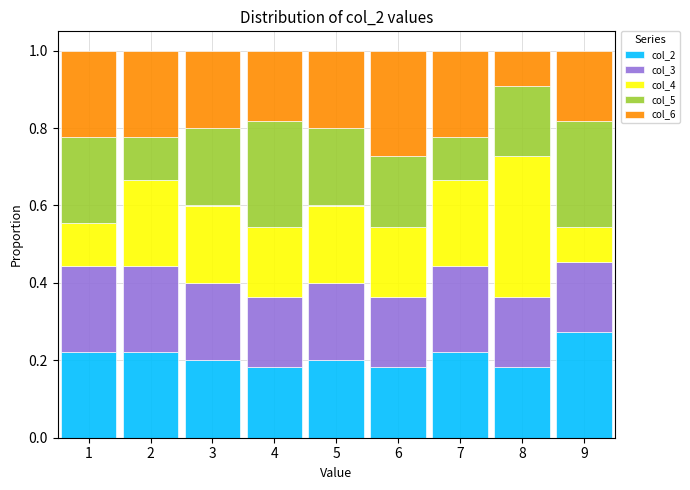

Reading left to right, transcribe this chart: for each stacked bar, give the range it covers on the x-axis and its total height. The values are not printed on the chart, so give them approximately, as read against the axis.

0.5 to 1.5: 1
1.5 to 2.5: 1
2.5 to 3.5: 1
3.5 to 4.5: 1
4.5 to 5.5: 1
5.5 to 6.5: 1
6.5 to 7.5: 1
7.5 to 8.5: 1
8.5 to 9.5: 1